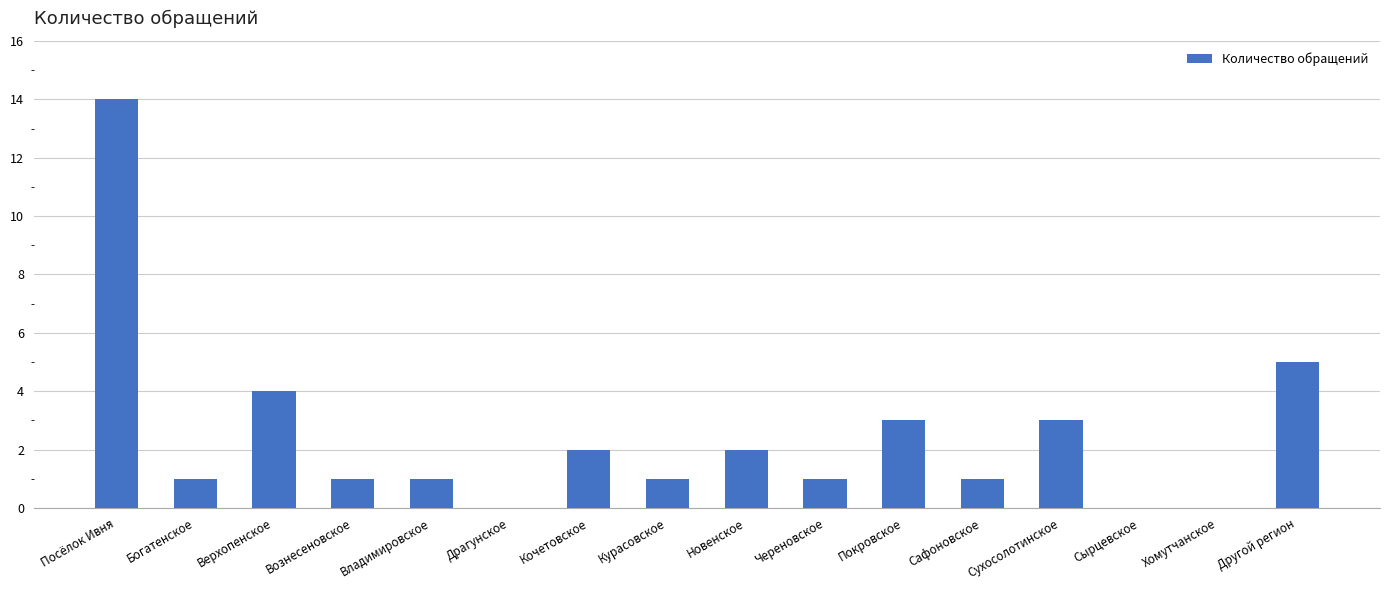

At which label is the value closest to 7?

Другой регион